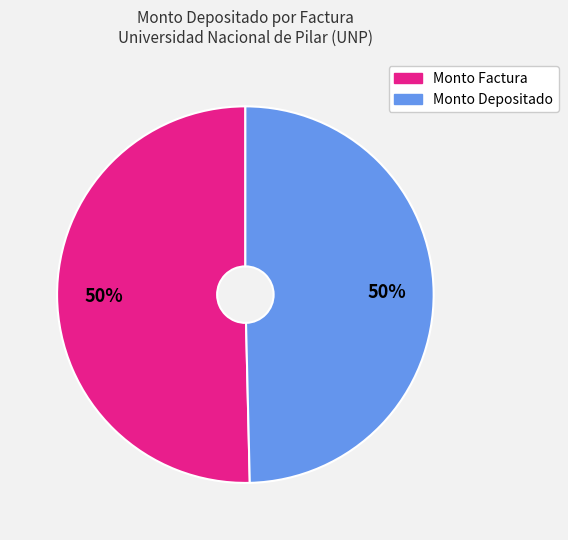

To the nearest percent, what is the average slice percentage?

50%